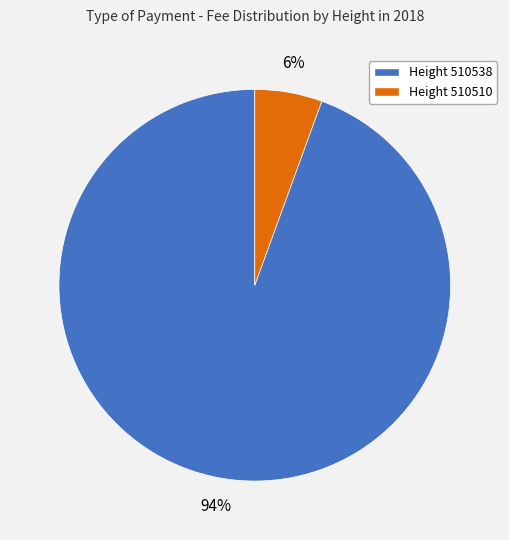

To the nearest percent, what is the average slice percentage?

50%